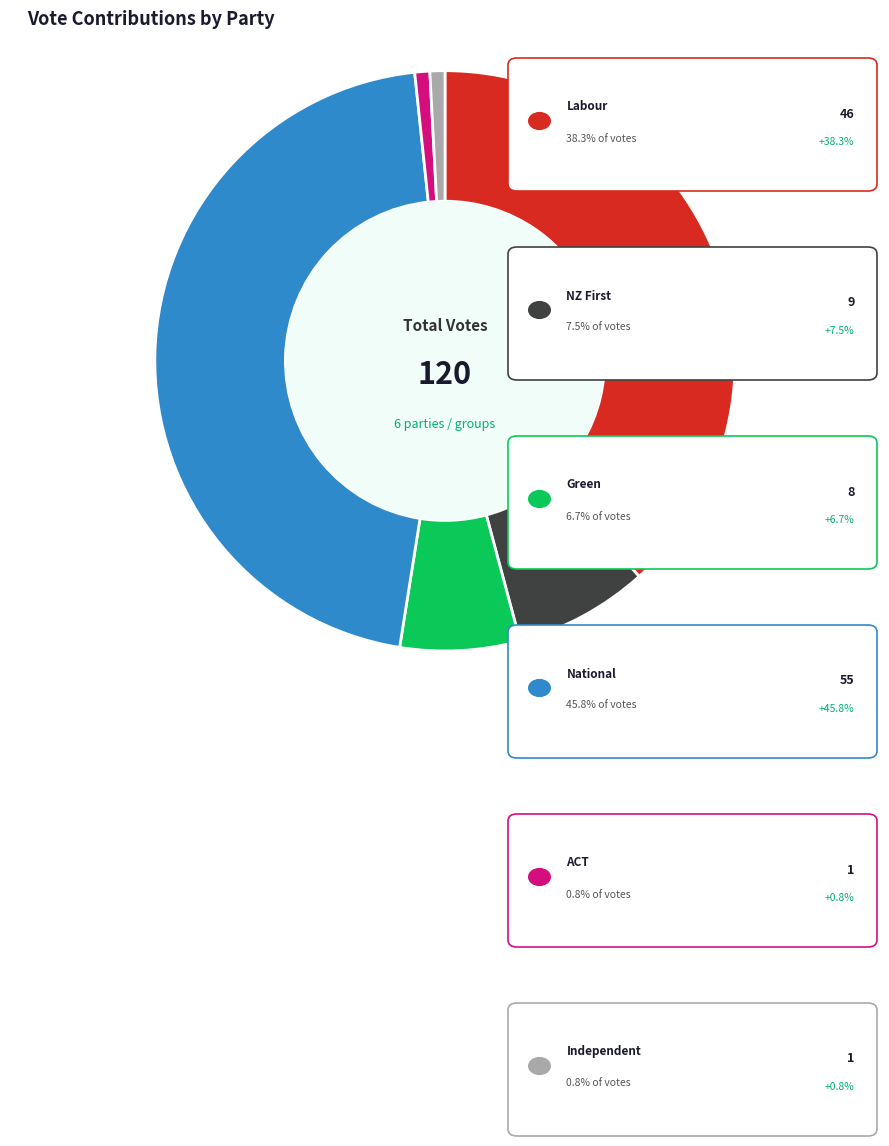

Does any single category account for the majority?

No